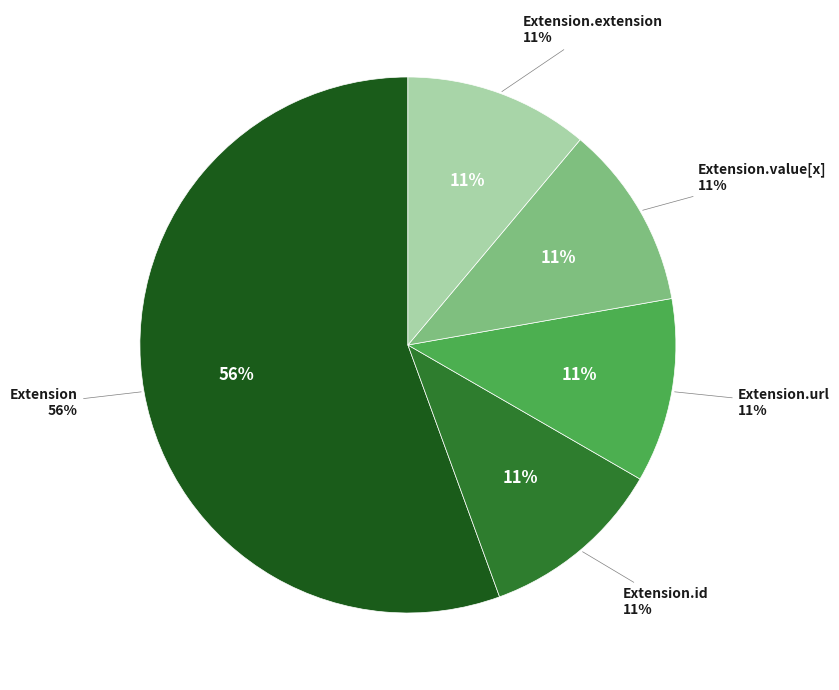

The Extension.value[x] slice represents 11% of the pie. True or false?

False